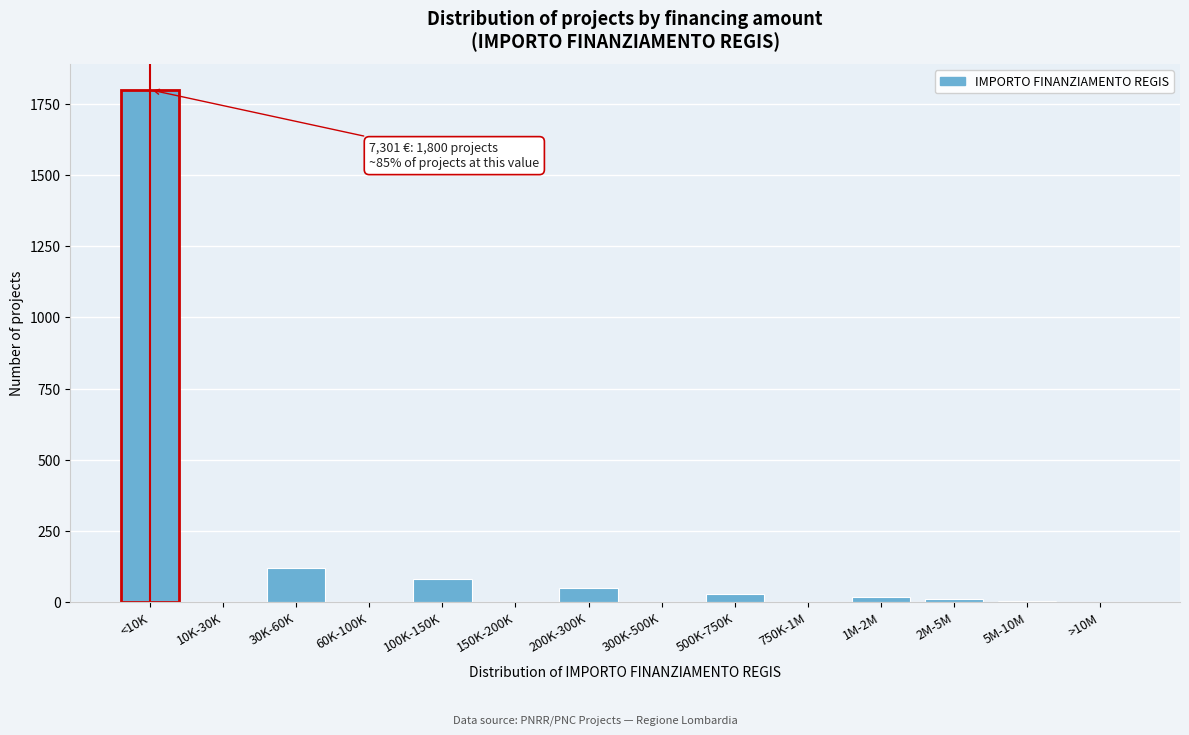

Where is the data nearest to the value 900?

30K-60K